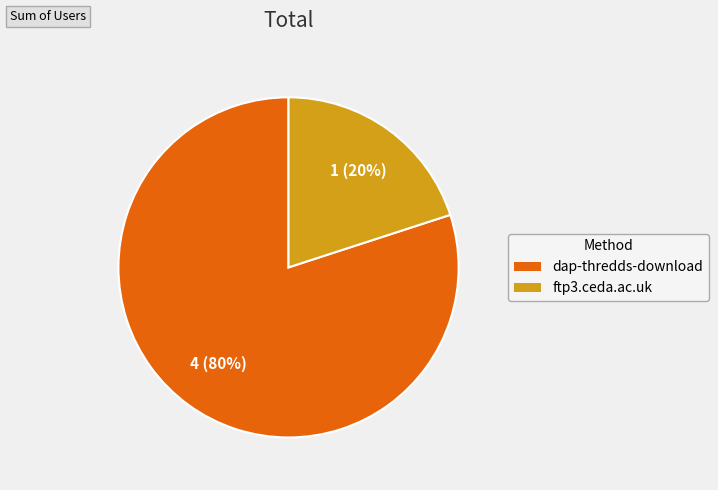

Which slice is the smallest?

ftp3.ceda.ac.uk